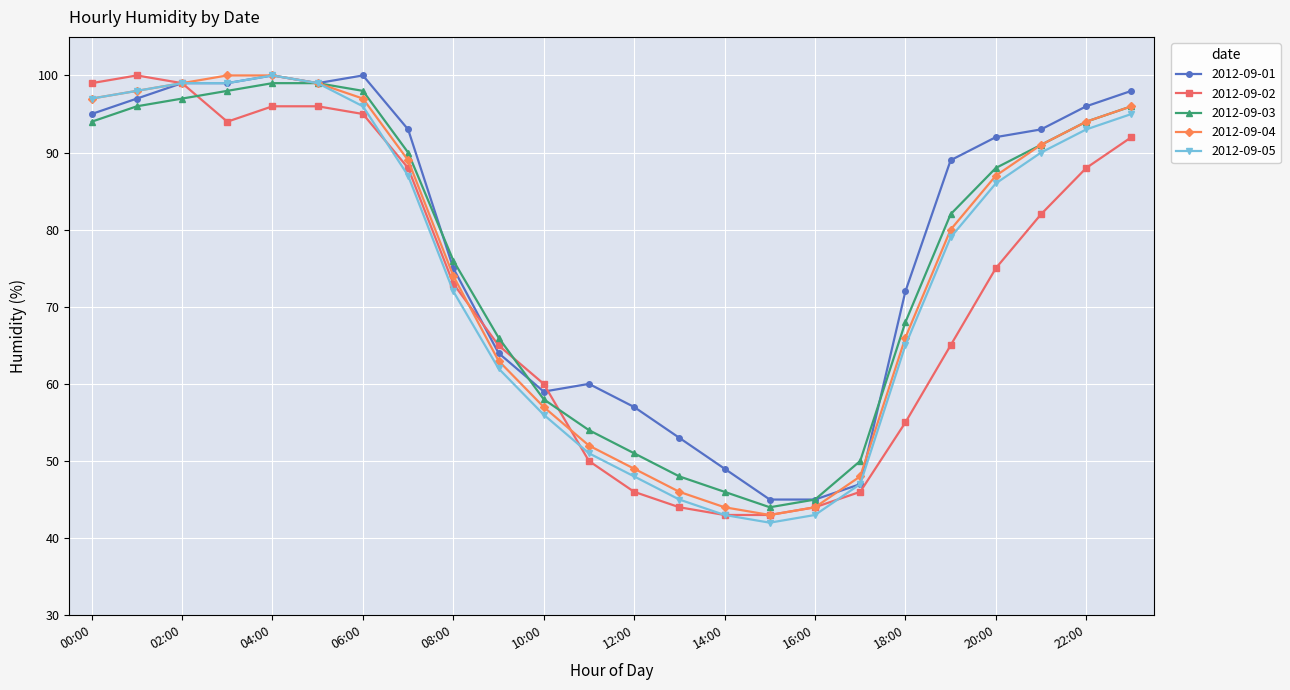

What is the sum of all 2012-09-03 values?

1828